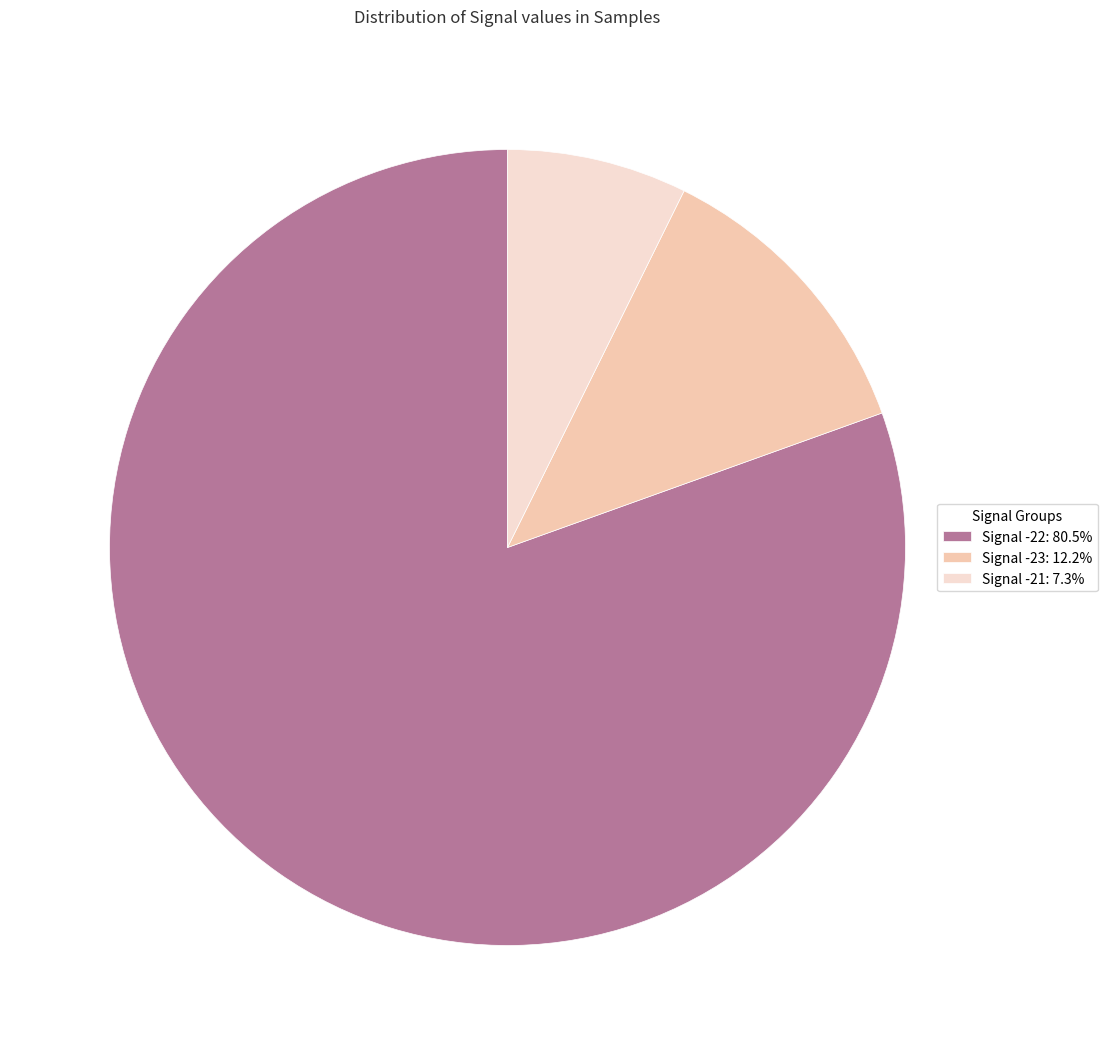

Do Signal -23 and Signal -22 together represent more than half of the pie?

Yes